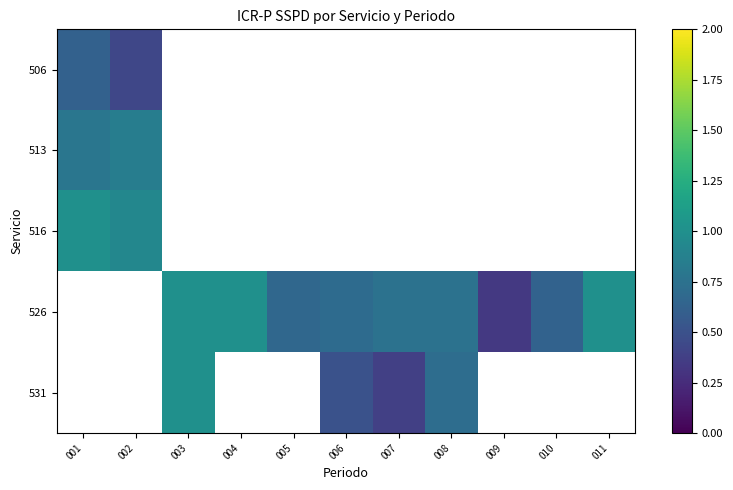

Which category has the lowest value across all series?

009